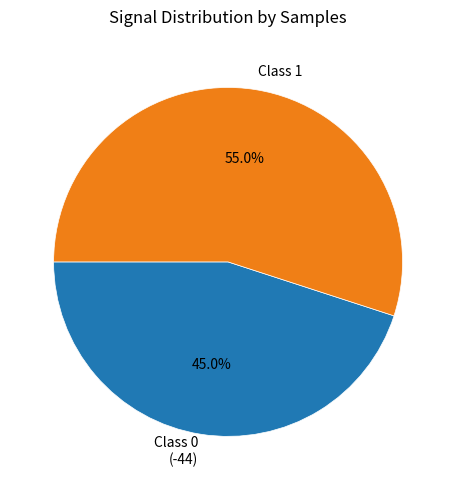

Between Class 1 and Class 0 (-44), which is larger?

Class 1